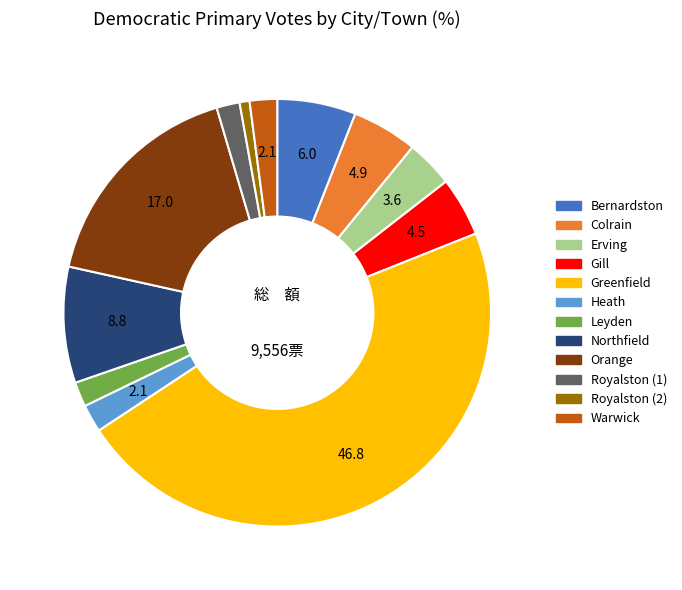

Which has a higher value, Heath or Royalston (2)?

Heath